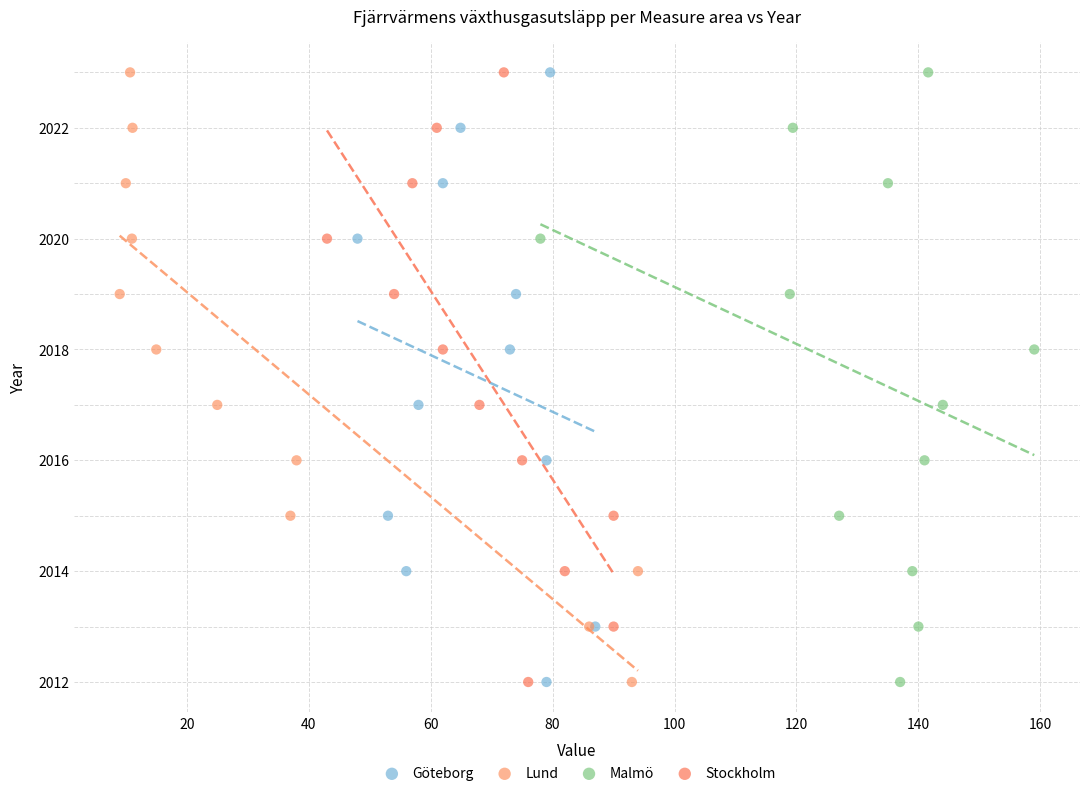

What are all the series names shown in the legend?

Göteborg, Lund, Malmö, Stockholm